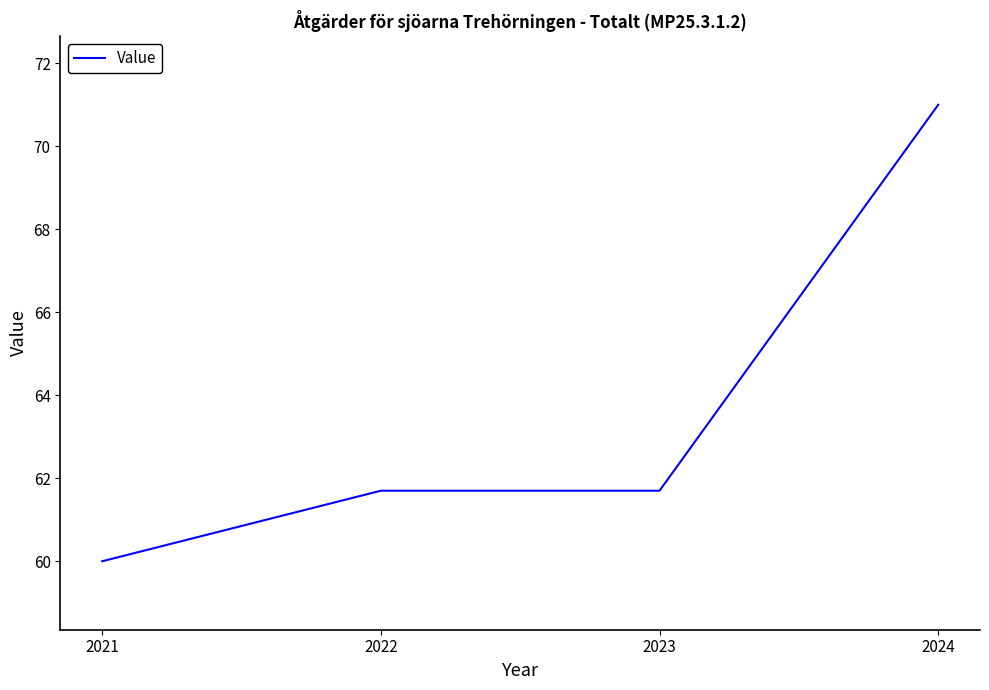

At which label does the data first exceed 61?

2022